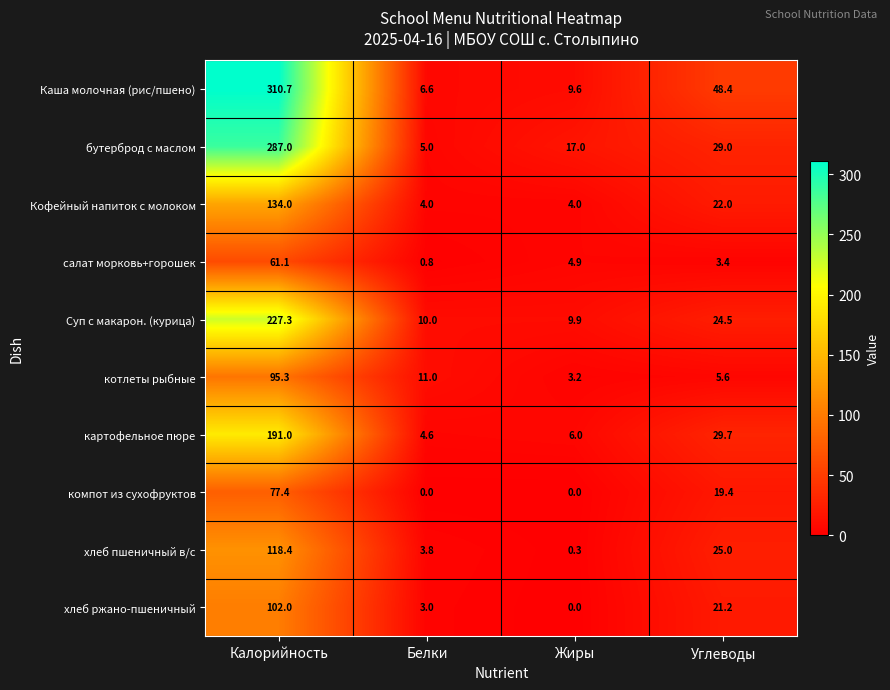

Count the number of data series in this chart.

10